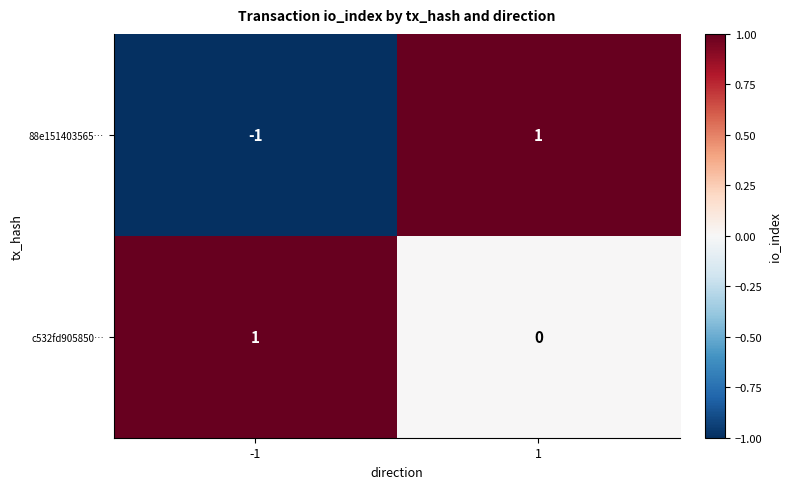

Which series changed the most between -1 and 1?

88e151403565…